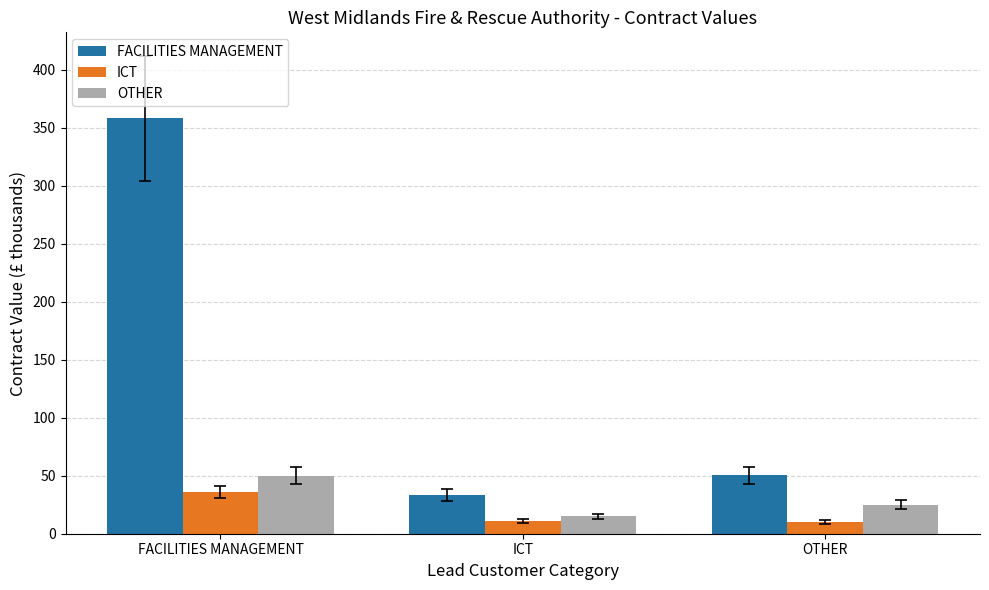

List the series in order of their peak value, lowest first.

ICT, OTHER, FACILITIES MANAGEMENT